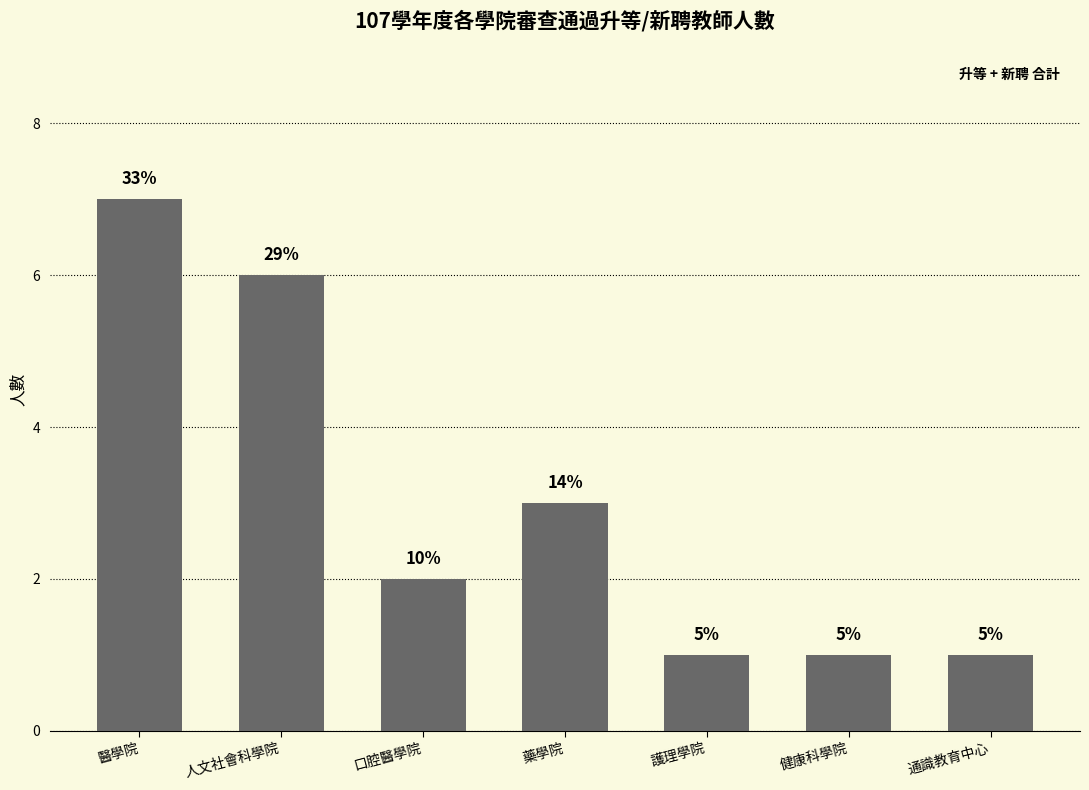

What is the difference between the values at 藥學院 and 醫學院?

4